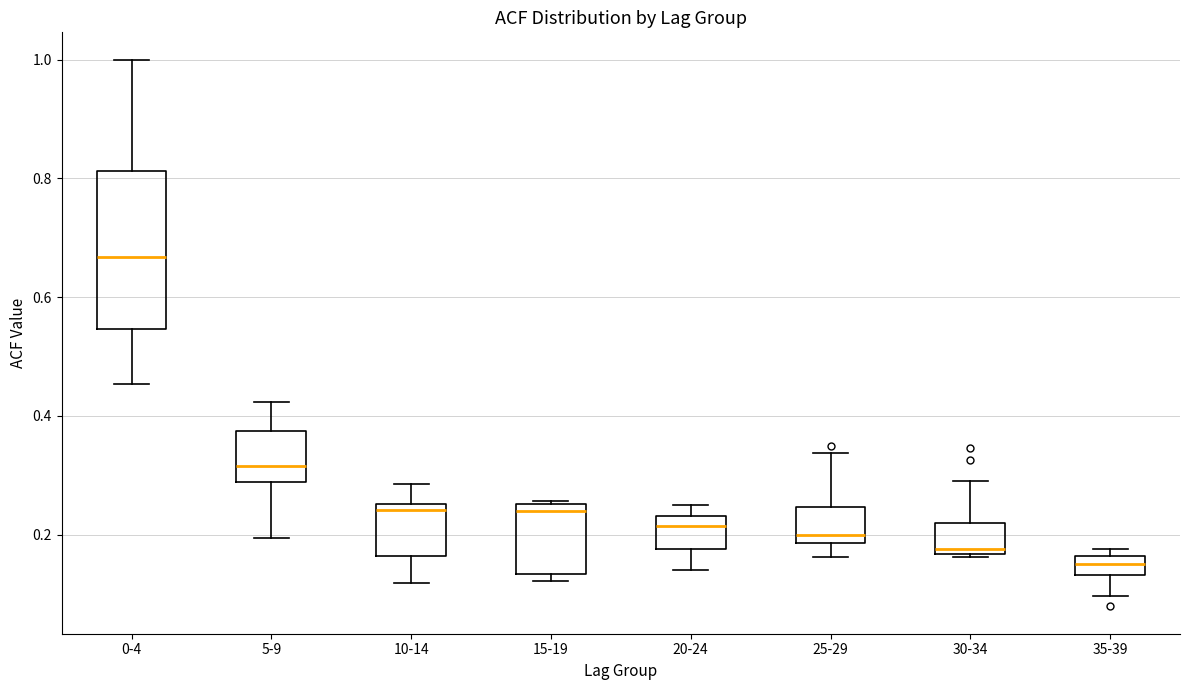

Where does the lower whisker of the box for 20-24 end on the y-axis? The values are not printed on the chart, so give them approximately, as read against the axis.

0.14